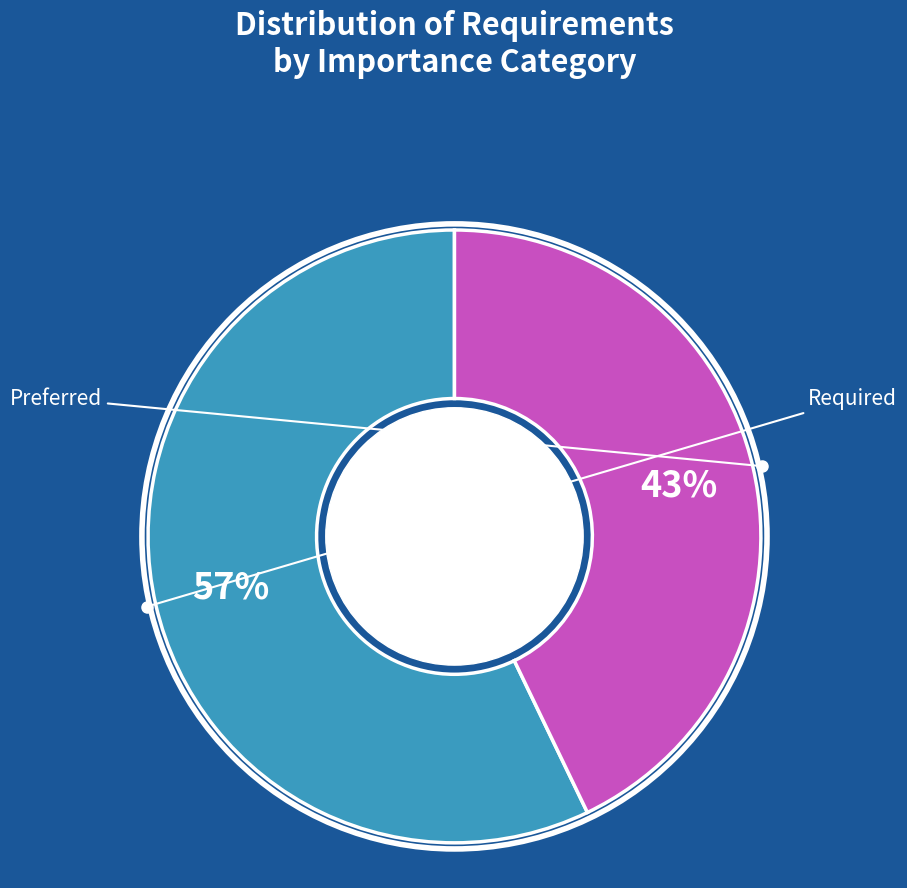

Does any single category account for the majority?

Yes